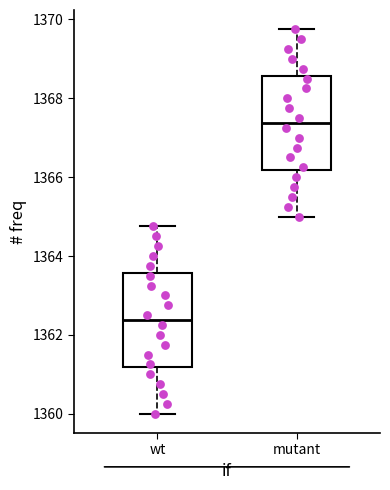

Reading left to right, transcribe this box plot: for each box, give where its median line is, the range the box spans, and where its two whiskers end, as read against the y-axis. The values are not printed on the chart, so give them approximately, as read against the axis.

wt: median 1362.4, box 1361.2 to 1363.6, whiskers 1360.0 to 1364.8
mutant: median 1367.4, box 1366.2 to 1368.6, whiskers 1365.0 to 1369.8